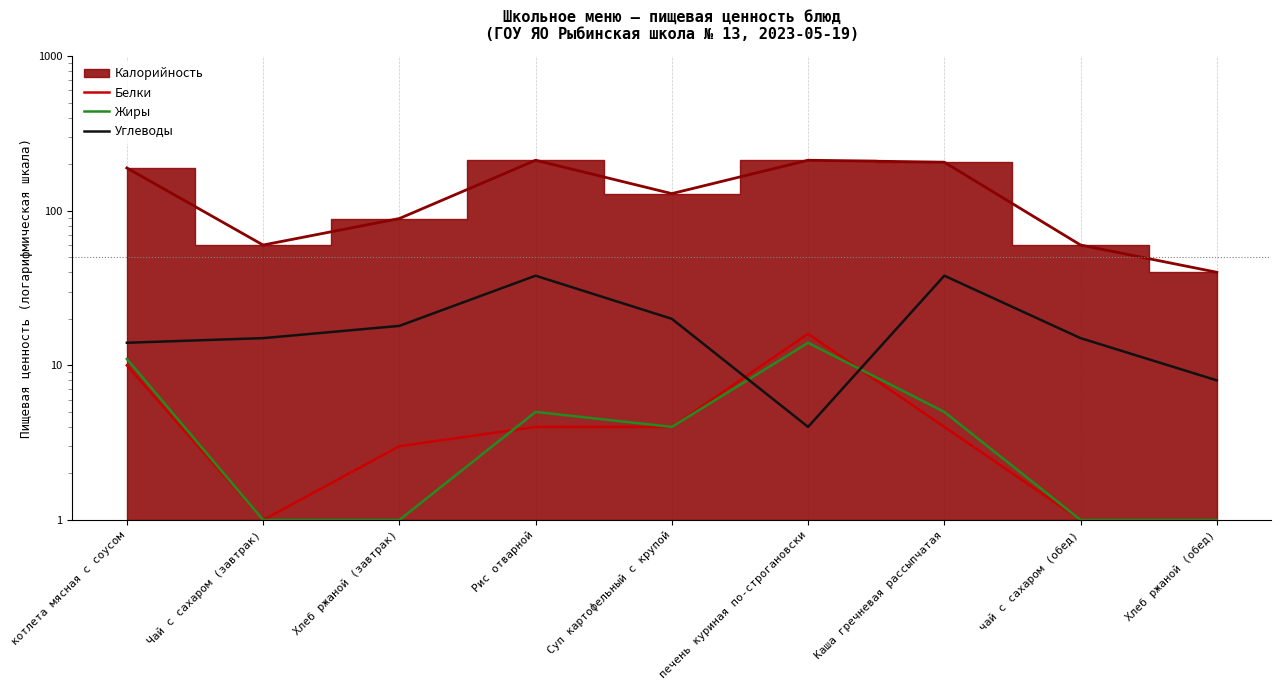

Is the value of Углеводы at Суп картофельный с крупой greater than the value of Жиры at Чай с сахаром (завтрак)?

Yes